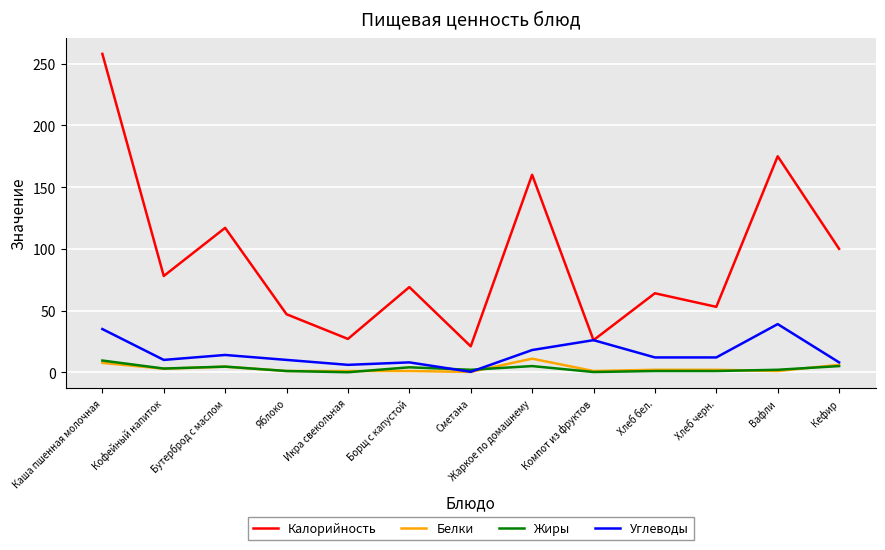

At which category is the sum across all series the highest?

Каша пшенная молочная